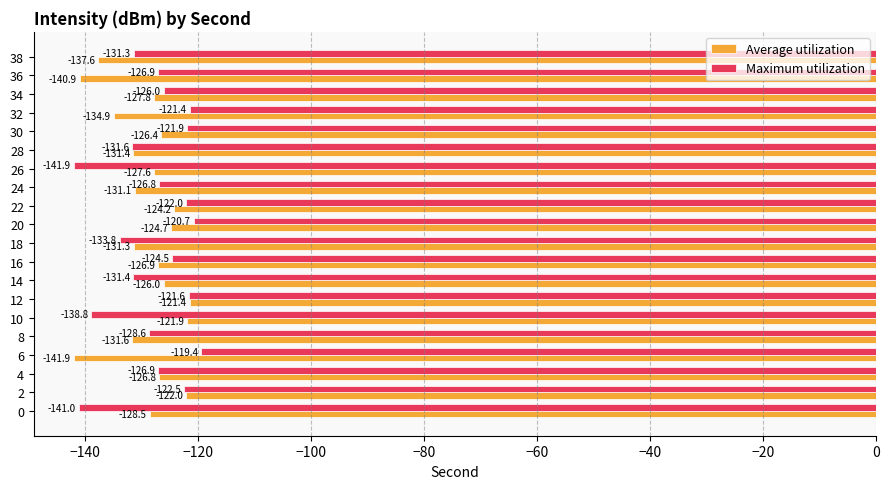

Count the number of categories in the chart.

20